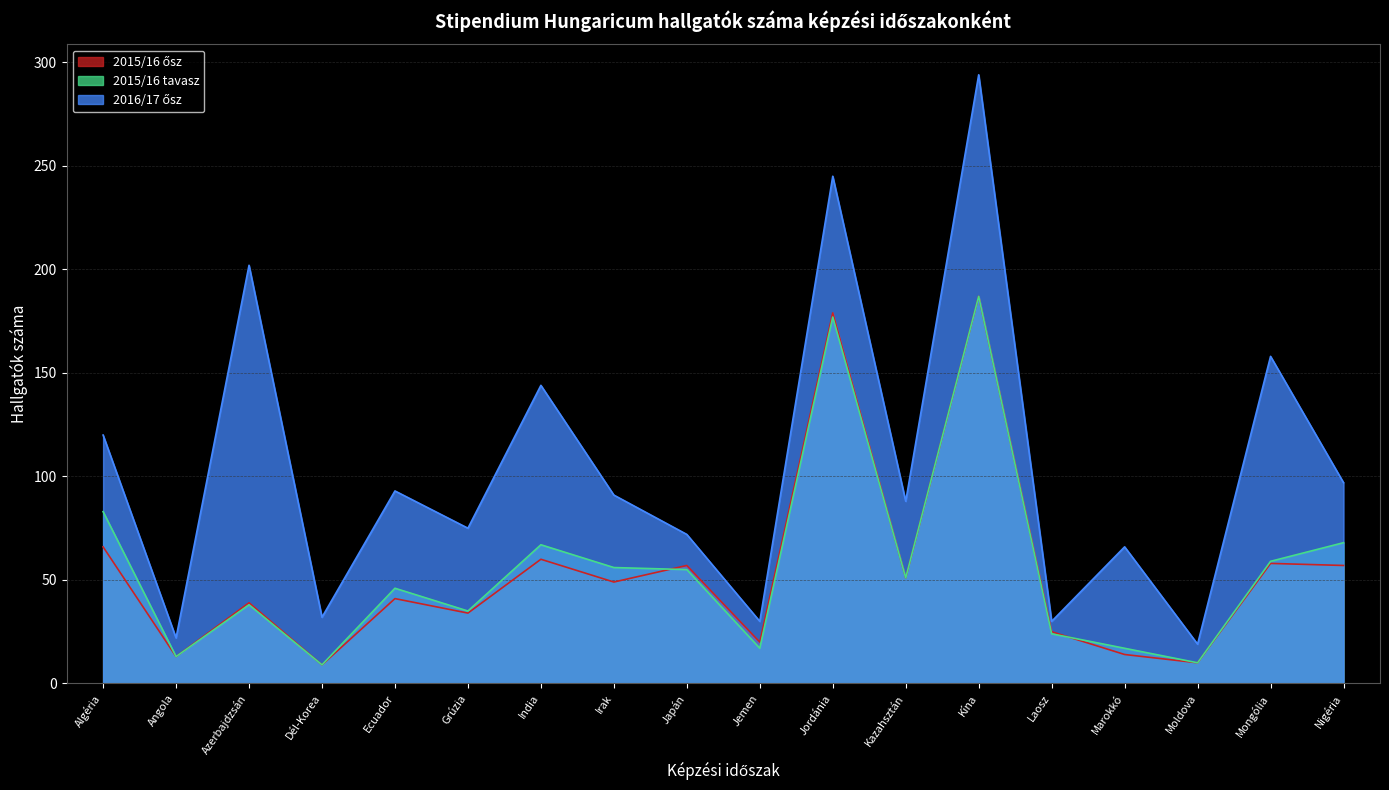

True or false: 2016/17 ősz has a value of 72 at Japán.

True